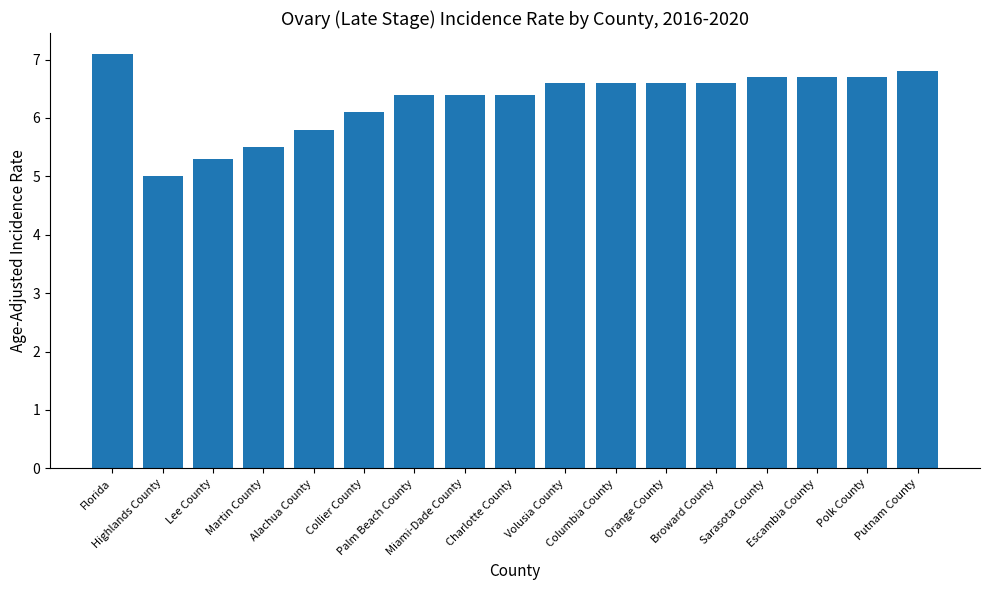

Reading right to left, transcribe all the data shown in this chart.

6.8	6.7	6.7	6.7	6.6	6.6	6.6	6.6	6.4	6.4	6.4	6.1	5.8	5.5	5.3	5.0	7.1